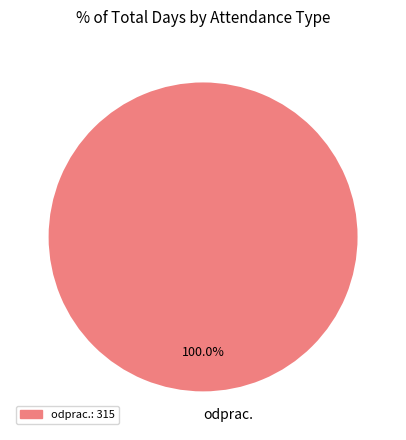

Does odprac. account for over 50% of the chart?

Yes